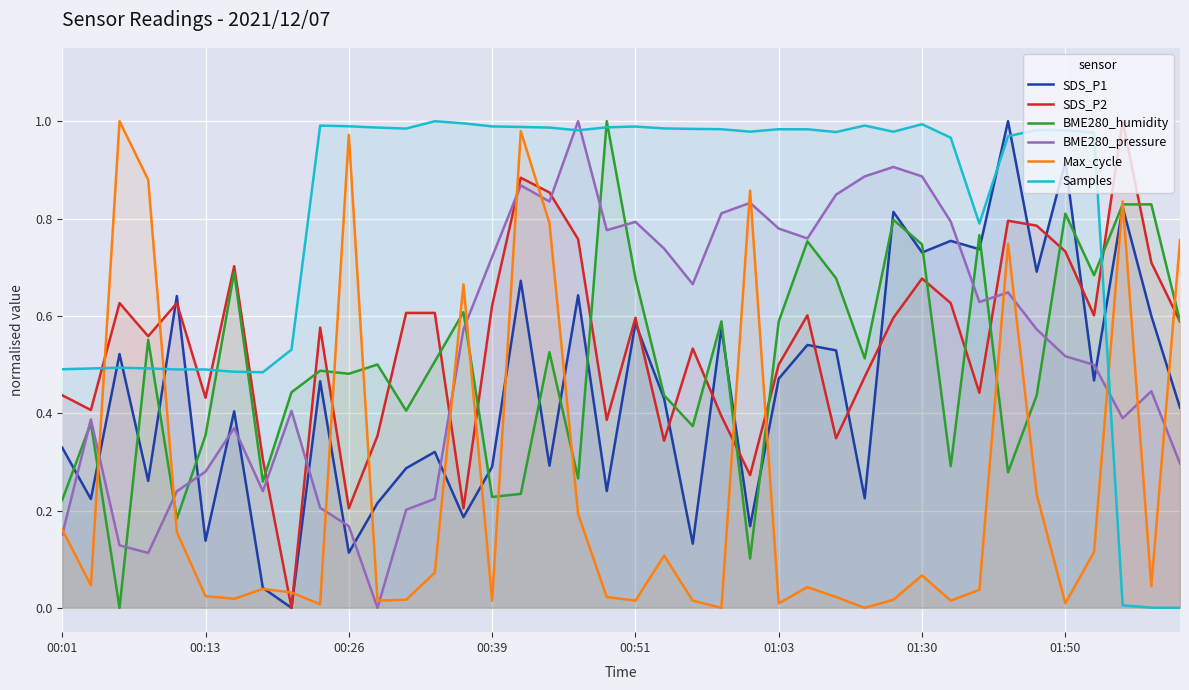

What is the sum of all Max_cycle values?

10.0